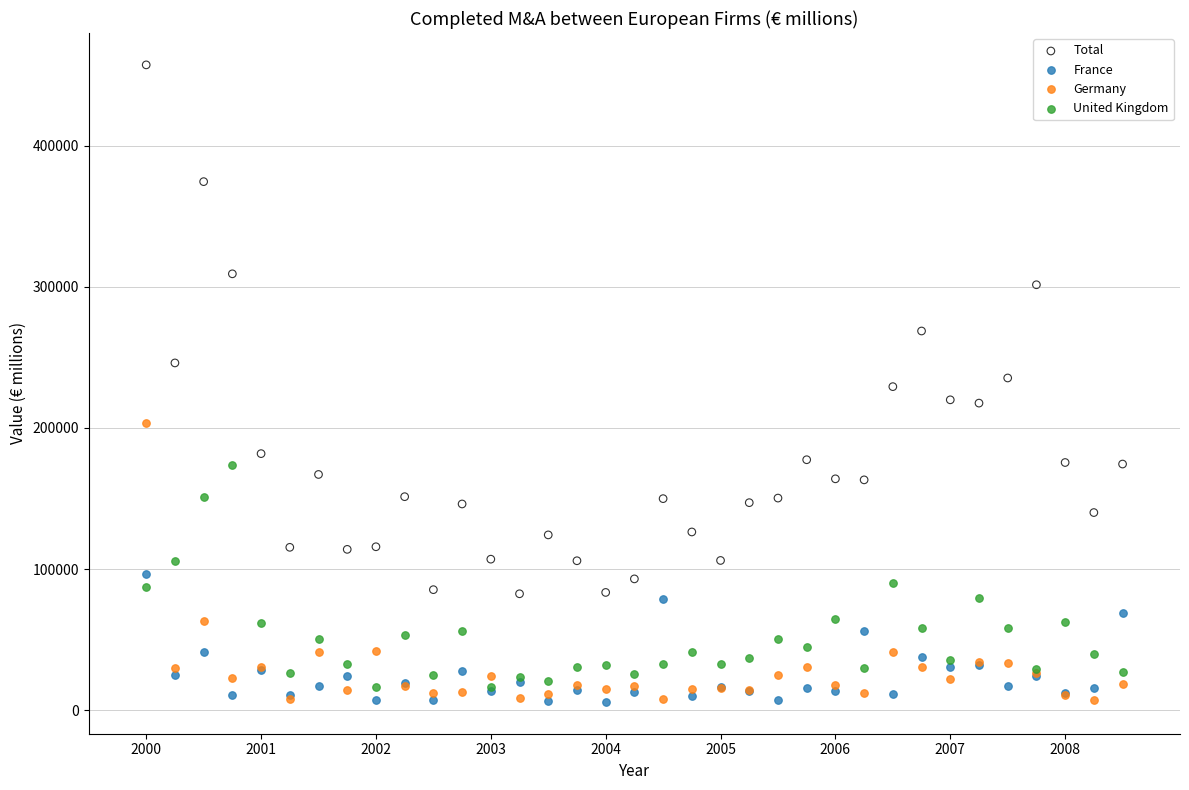

Which series has the widest spread of Y values?

Total